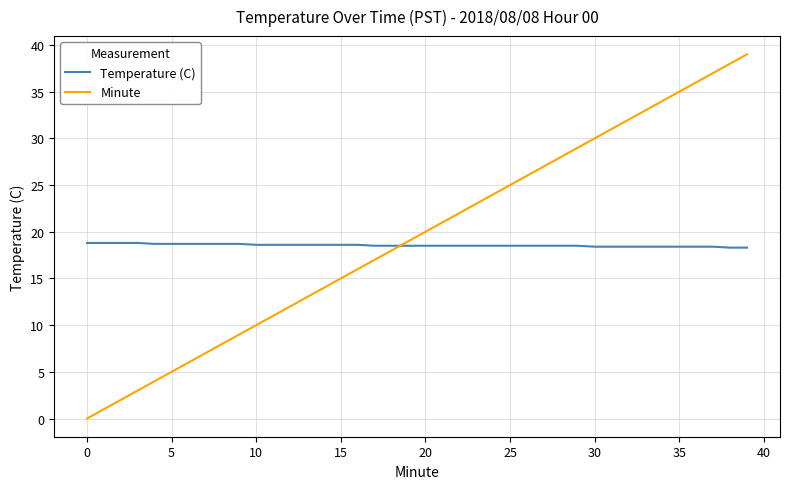

Rank the series by their maximum value, from lowest to highest.

Temperature (C), Minute